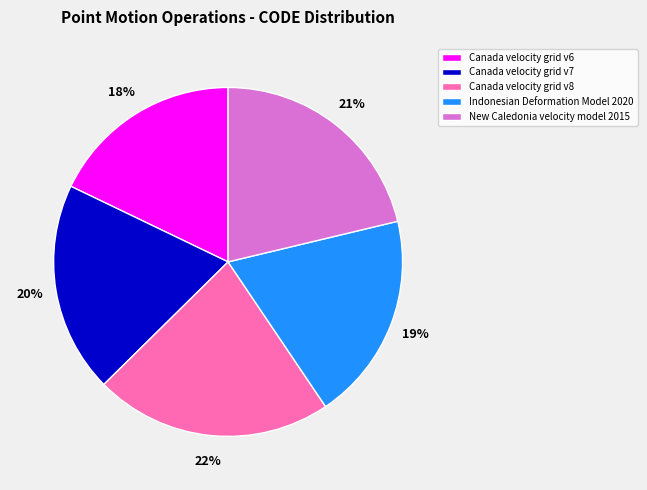

The New Caledonia velocity model 2015 slice represents 21% of the pie. True or false?

True